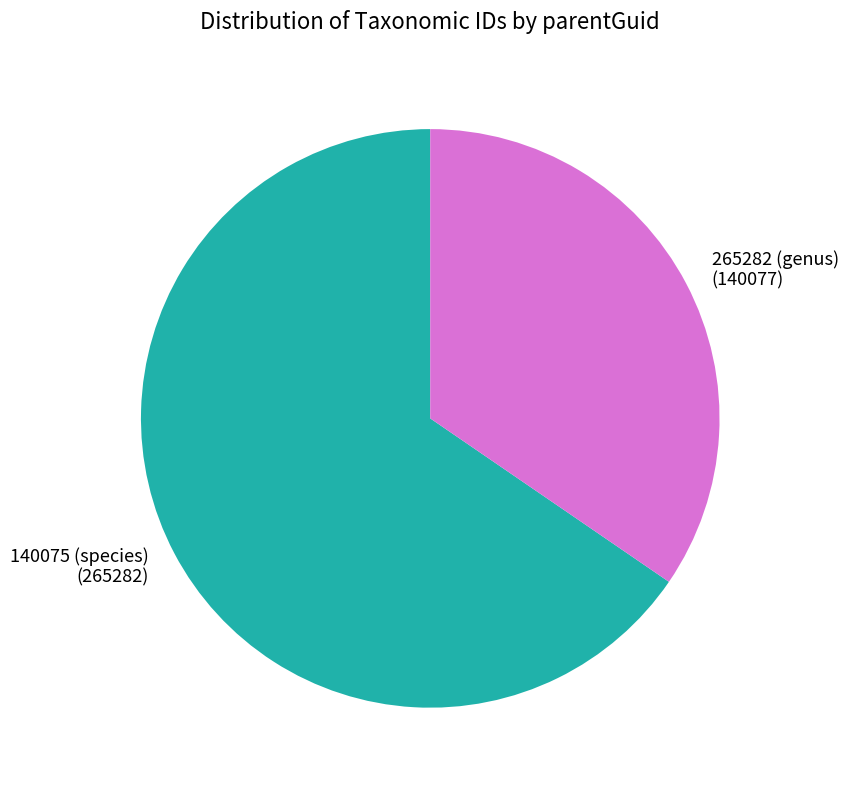

Does any single category account for the majority?

Yes